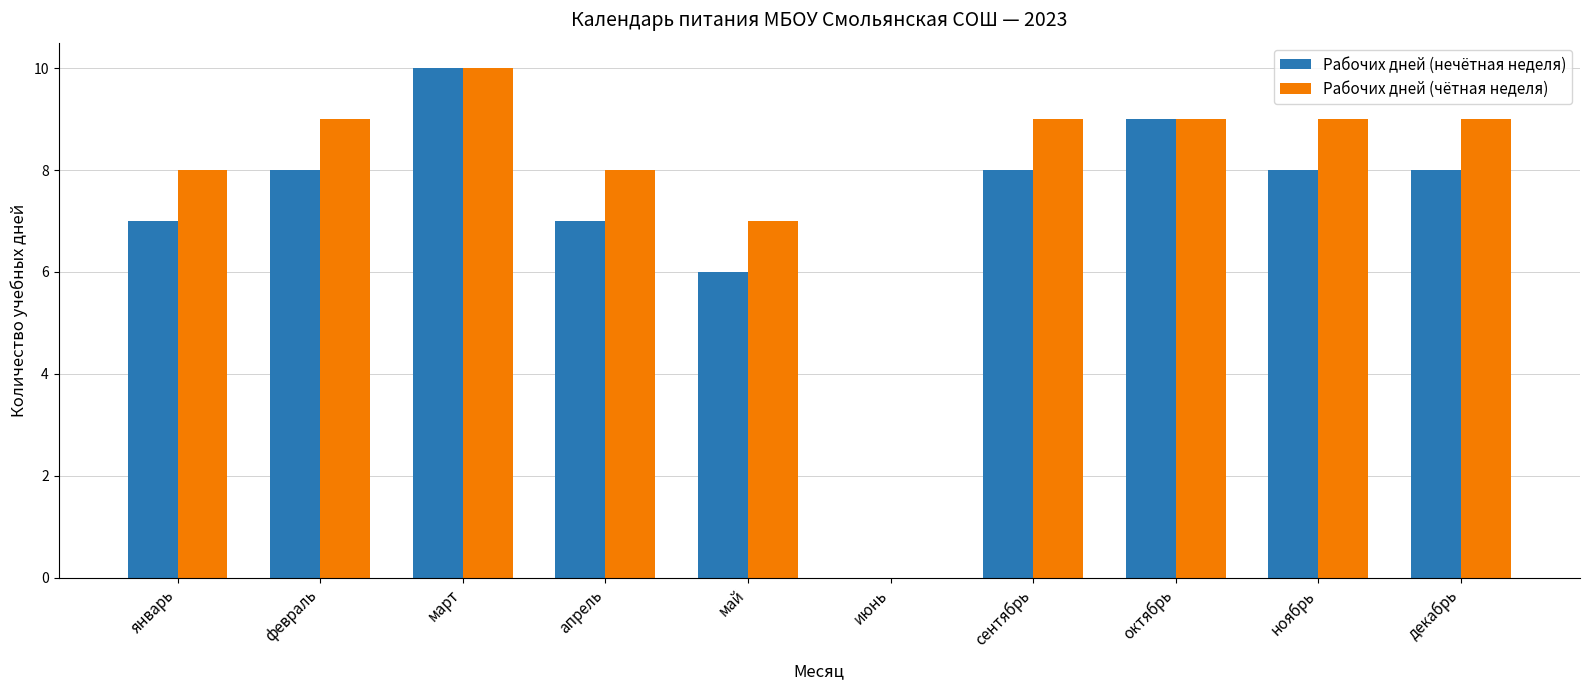

What is the highest value of the Рабочих дней (нечётная неделя) series?

10